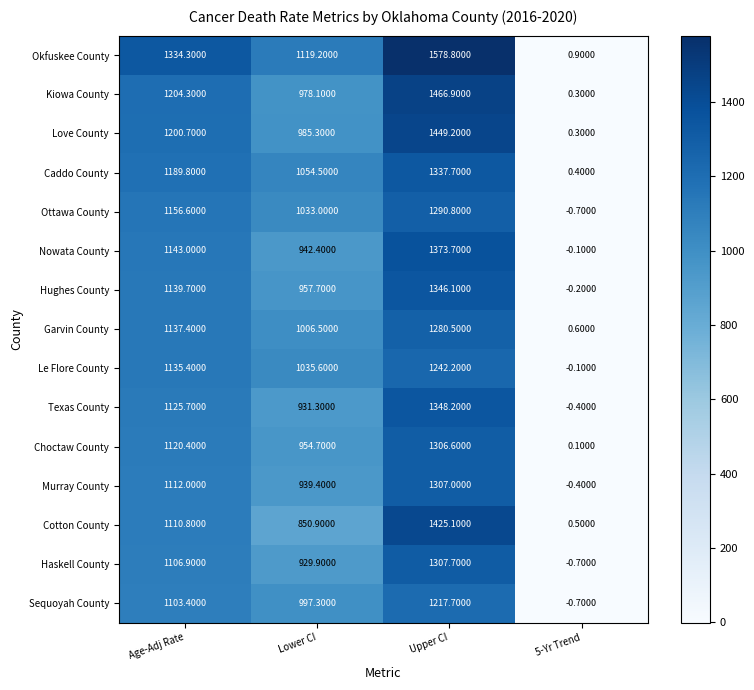

What is the sum of the Hughes County values at Age-Adj Rate and Lower CI?

2097.4